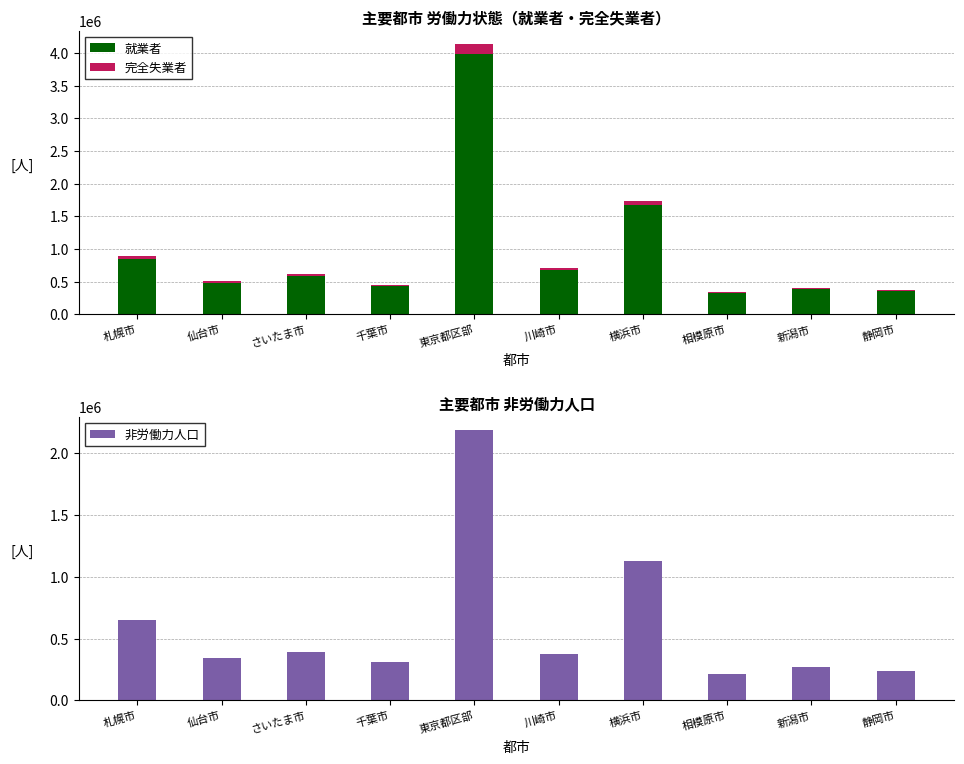

Reading right to left, transcribe all the data shown in this chart.

就業者: 静岡市=350852	新潟市=391863	相模原市=324631	横浜市=1673913	川崎市=676420	東京都区部=3979836	千葉市=430638	さいたま市=587220	仙台市=479339	札幌市=844313
完全失業者: 静岡市=15712	新潟市=16195	相模原市=14730	横浜市=64687	川崎市=25616	東京都区部=153977	千葉市=19985	さいたま市=24696	仙台市=24807	札幌市=48619
非労働力人口: 静岡市=235823	新潟市=272456	相模原市=215309	横浜市=1131324	川崎市=374795	東京都区部=2183253	千葉市=307677	さいたま市=391941	仙台市=342637	札幌市=651052